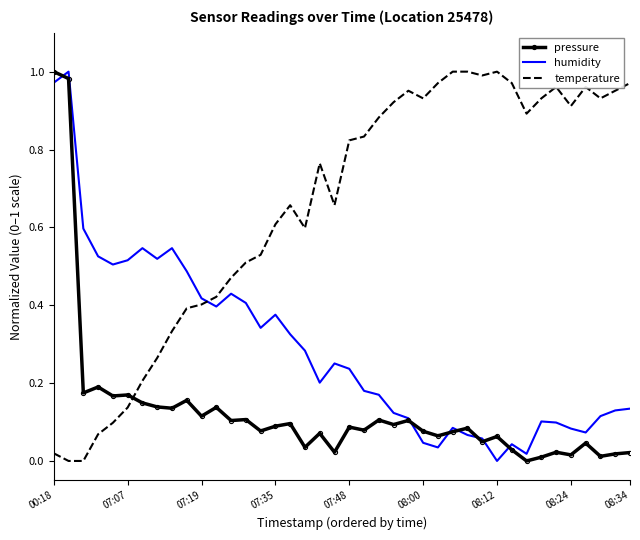

True or false: temperature and humidity cross at least once.

True